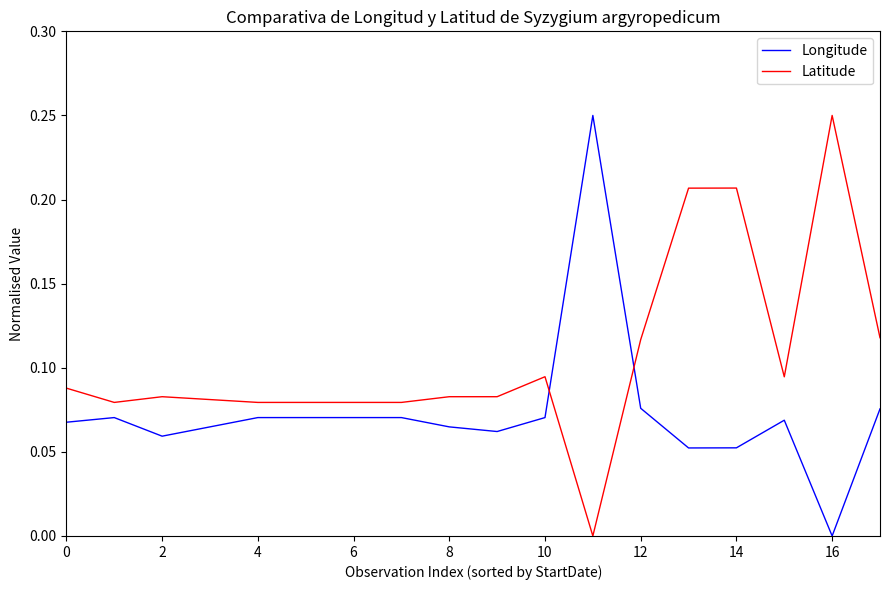

Which series has the largest total across all categories?

Latitude